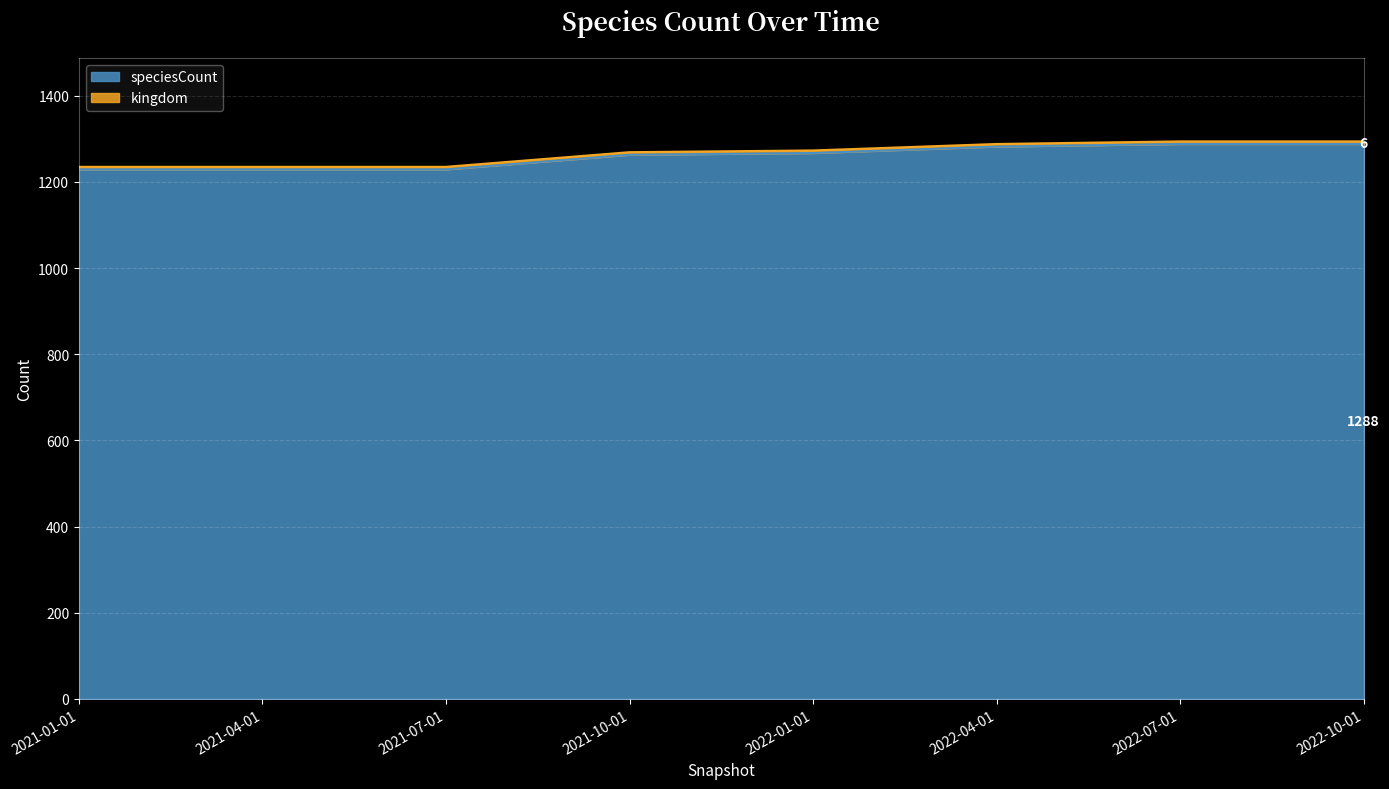

What is the greatest value displayed?

1288